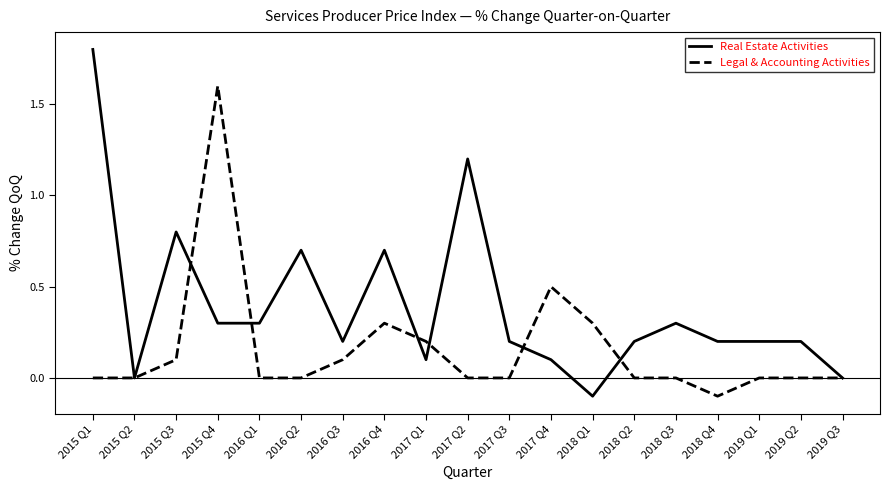

Which series has the widest spread of values?

Real Estate Activities